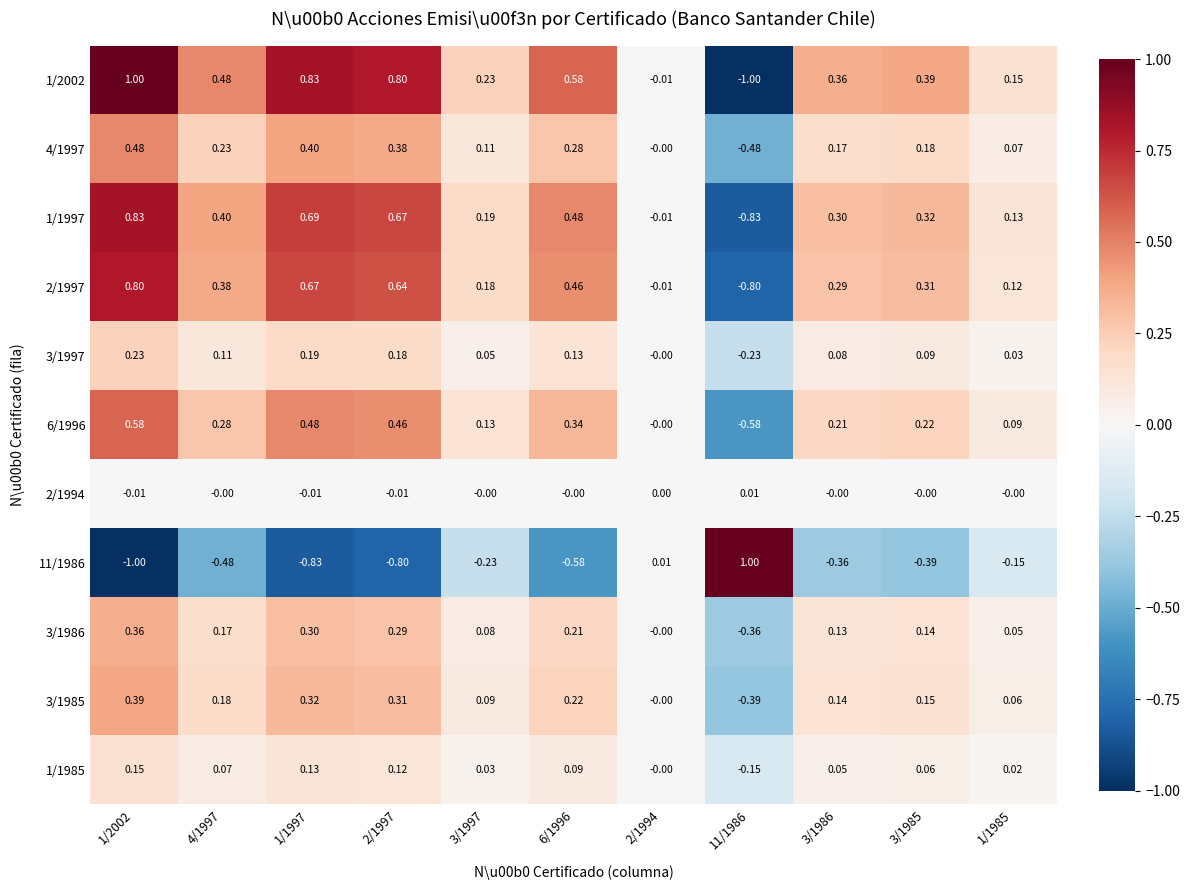

Which series changed the most between 4/1997 and 2/1997?

1/2002